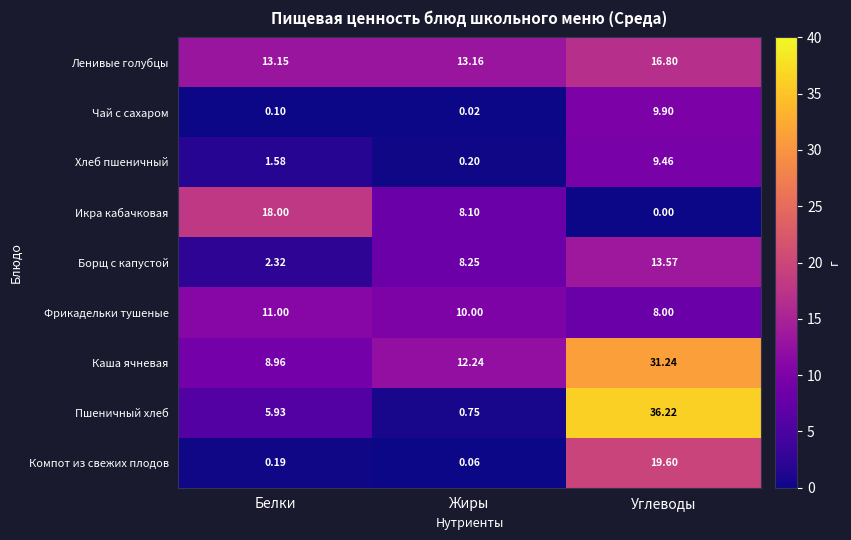

Which label corresponds to the smallest value in the chart?

Углеводы